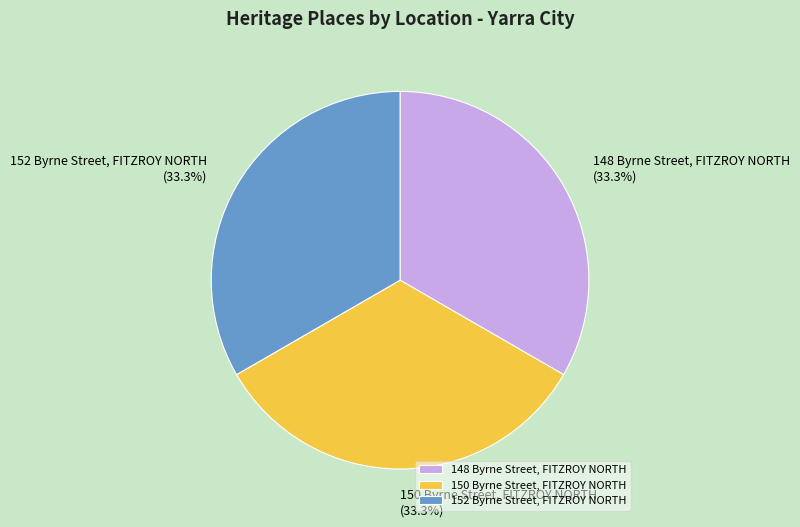

Approximately how many times larger is the value at 150 Byrne Street, FITZROY NORTH compared to 152 Byrne Street, FITZROY NORTH?

1.0